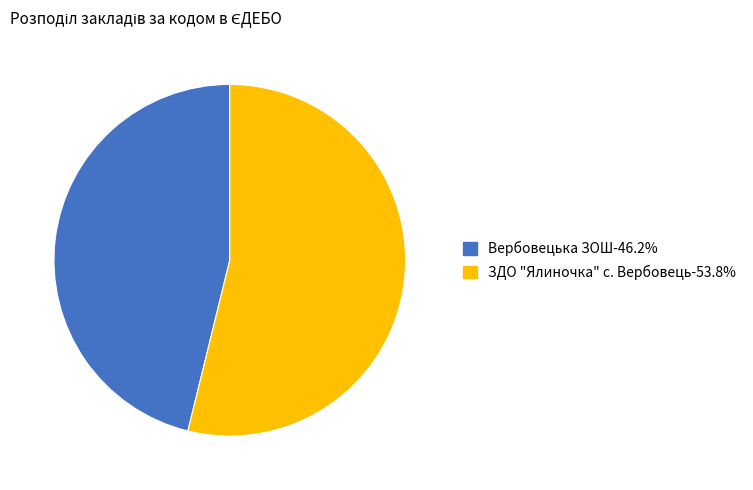

The Вербовецька ЗОШ slice represents 46% of the pie. True or false?

True